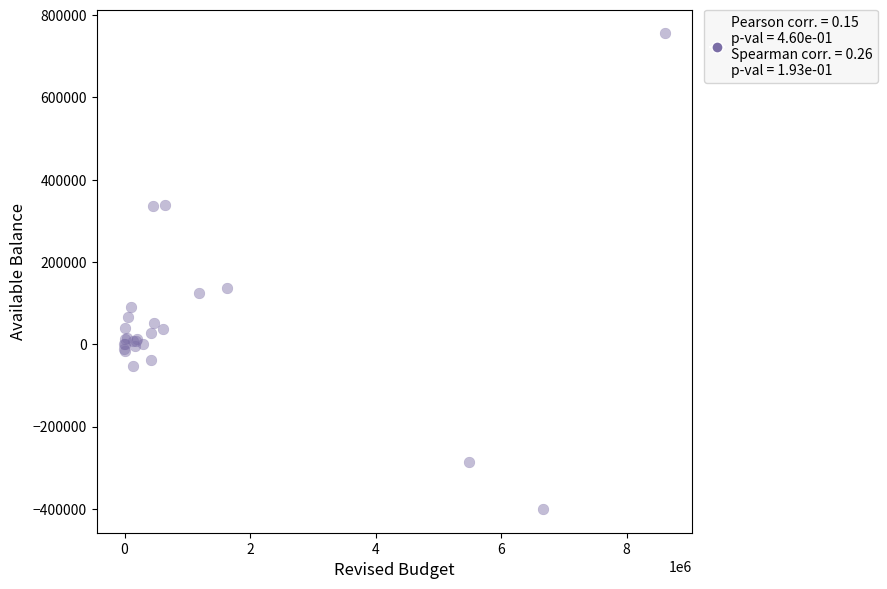

What Y value in the scatter plot is closest to 177694?

137265.7